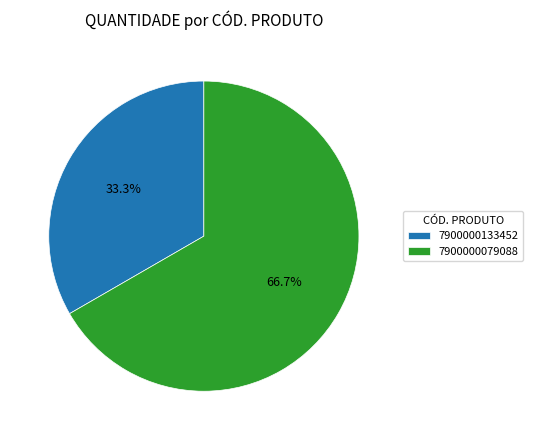

Combined, what portion of the pie is 7900000079088 and 7900000133452?

100.0%